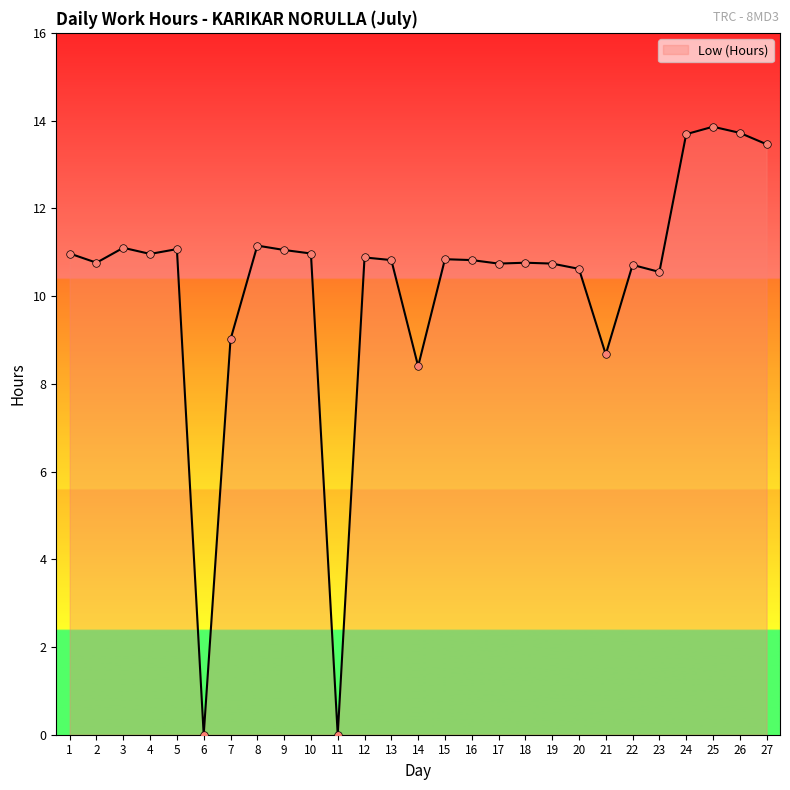

Which has a higher value, 20 or 13?

13